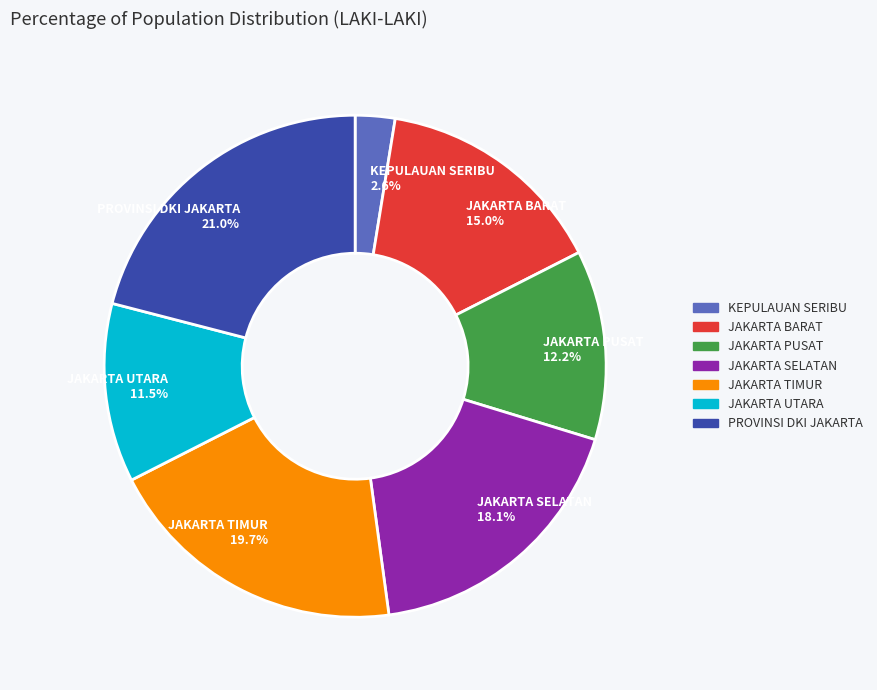

True or false: JAKARTA TIMUR accounts for 5% of the total.

False